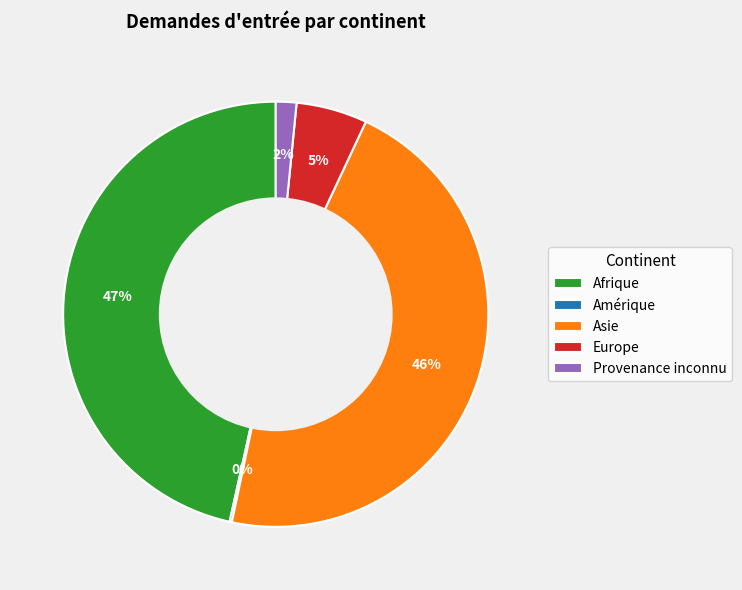

To the nearest percent, what is the difference between the Afrique and Provenance inconnu slice percentages?

45%